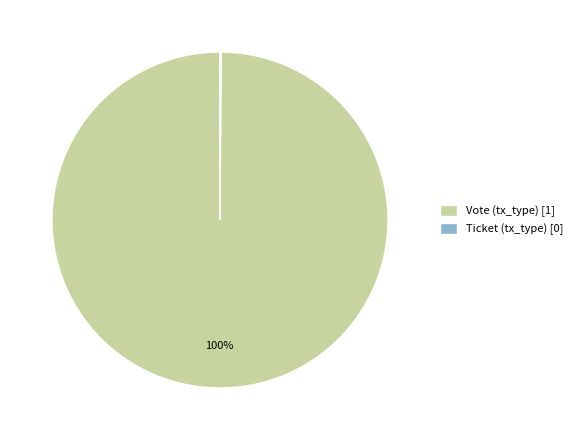

To the nearest percent, what percentage of the pie is Vote (tx_type) [1]?

100%